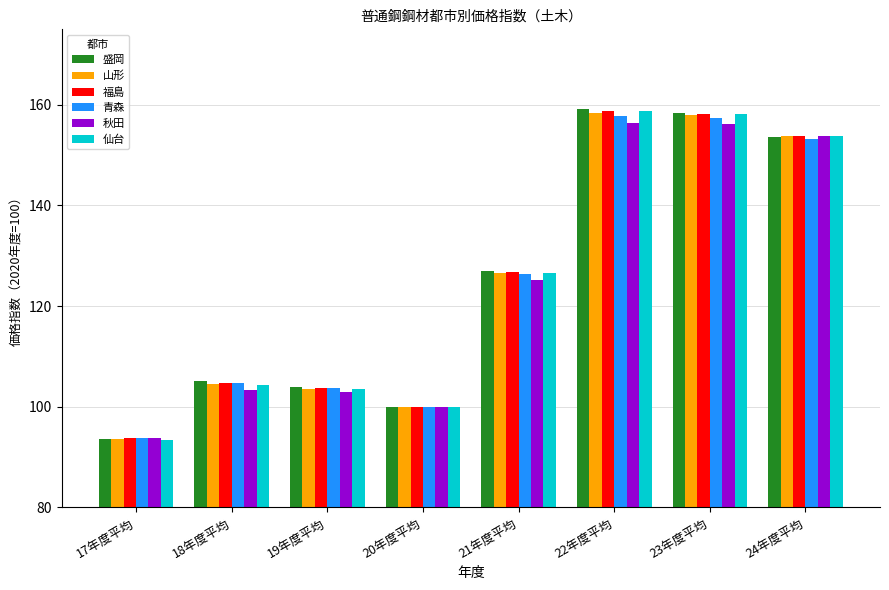

What is the label of the 5th bar from the left?

21年度平均